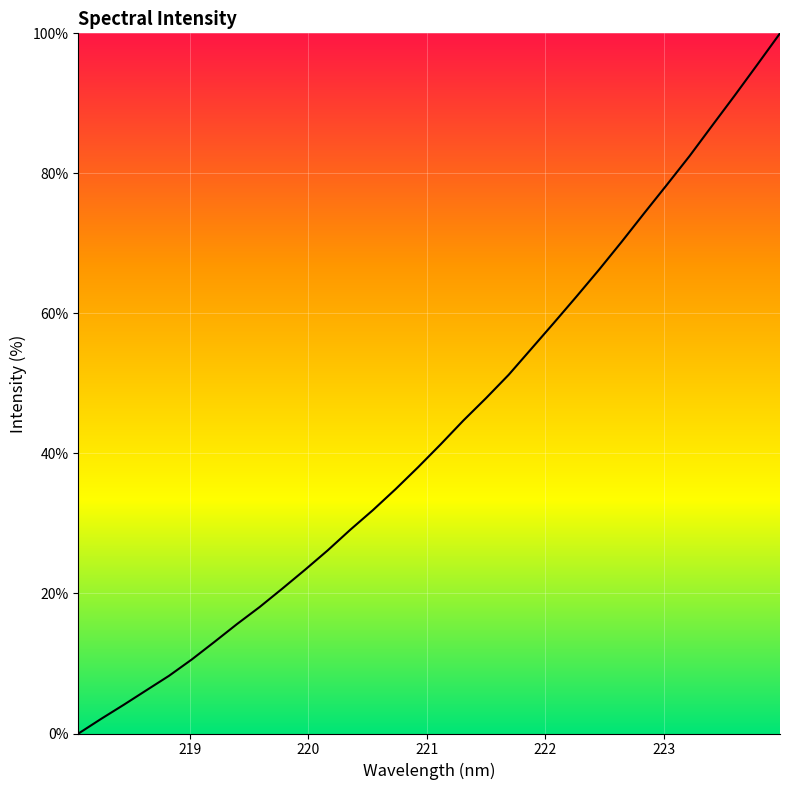

What is the sum of all values?

1388.5